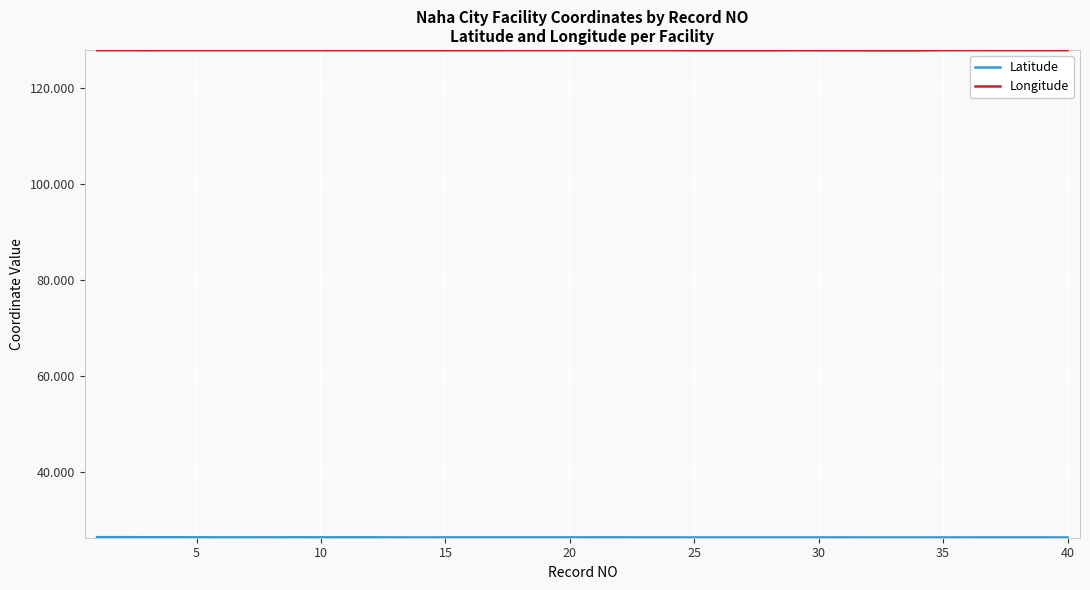

What is the maximum value shown in the chart?

127.8